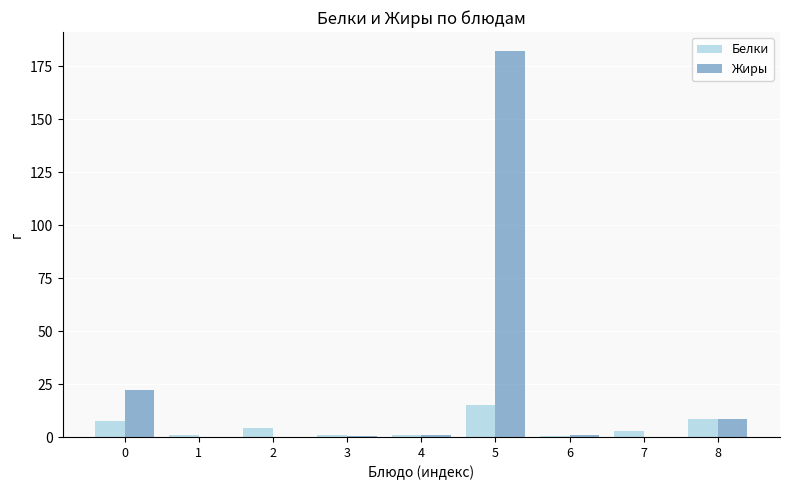

Which category has the highest value in the Жиры series?

5